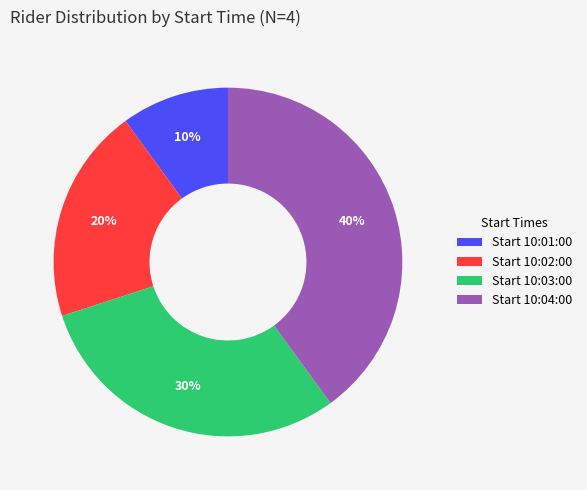

True or false: Start 10:02:00 accounts for 20% of the total.

True